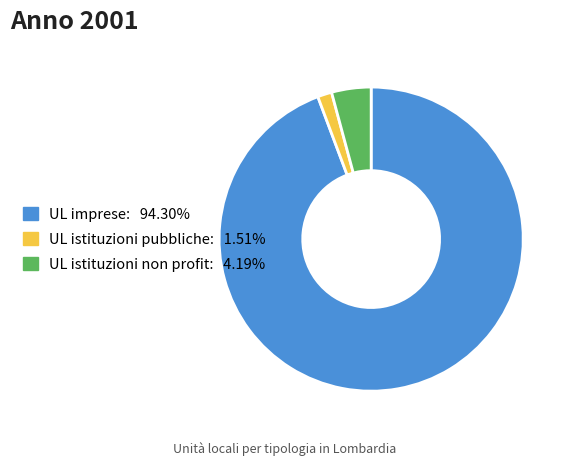

True or false: UL imprese accounts for 99% of the total.

False